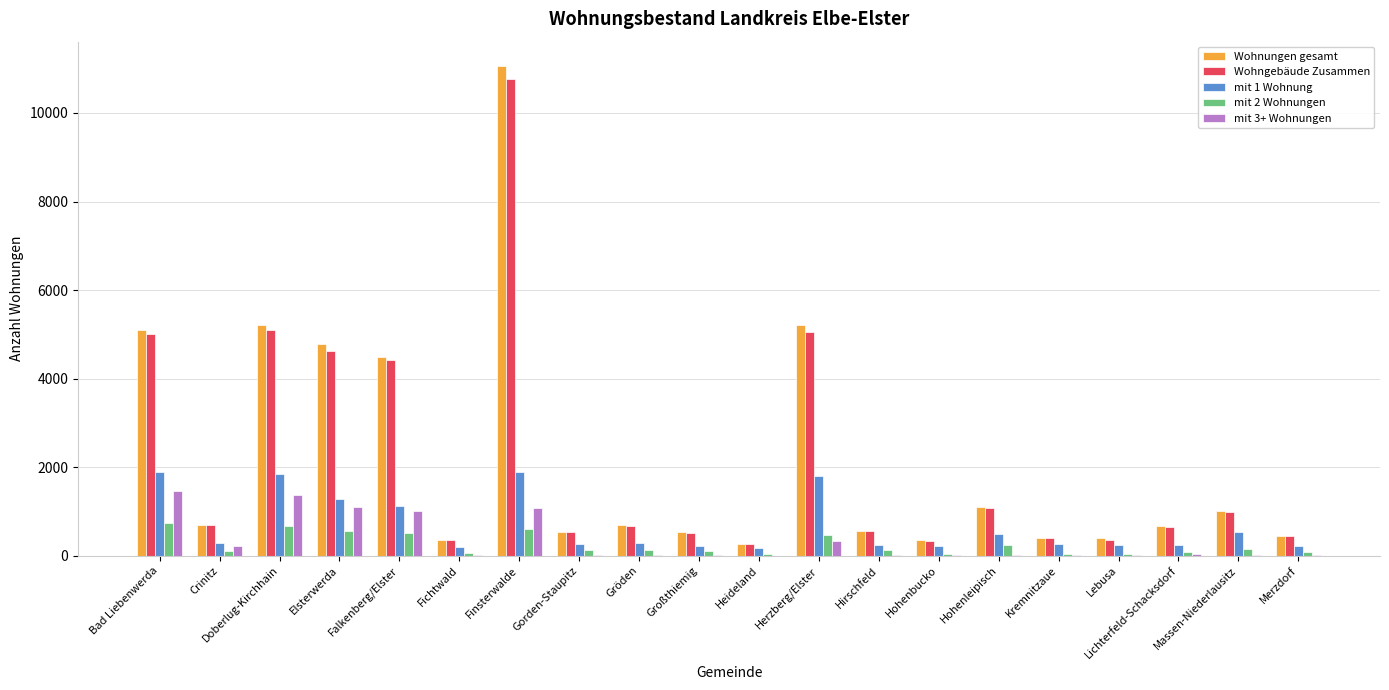

Is it true that Wohnungen gesamt equals 1086 at Crinitz?

False